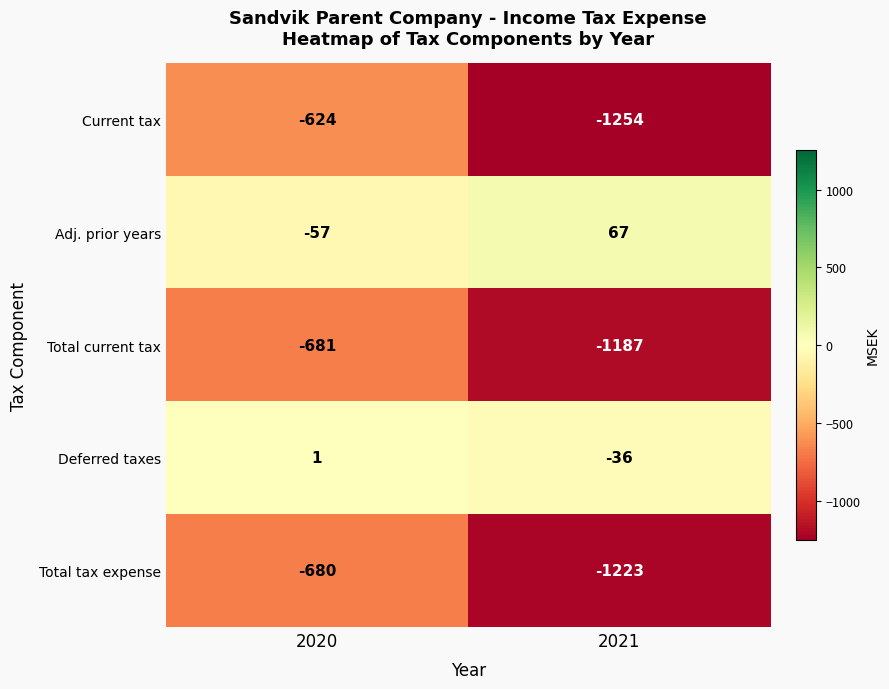

At which label is Deferred taxes closest to -17?

2020